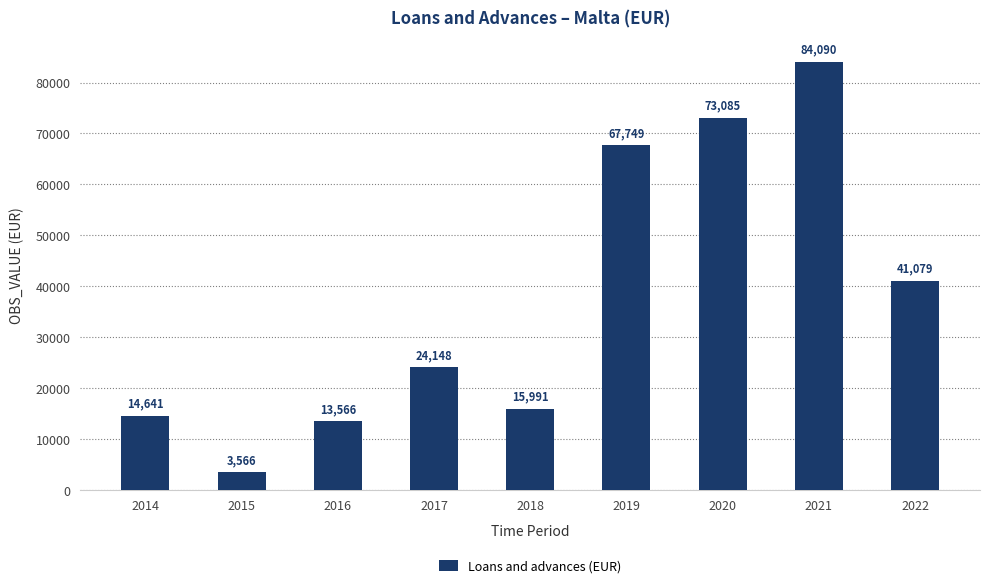

What is the minimum value shown in the chart?

3566